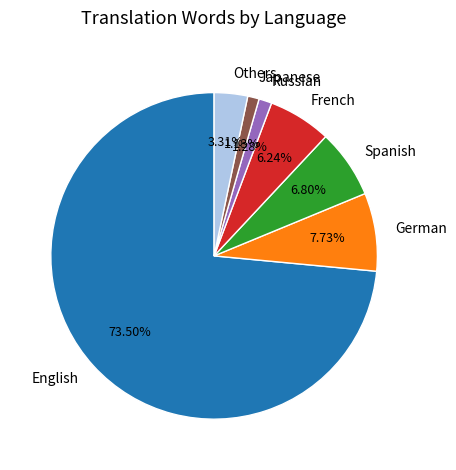

To the nearest percent, what is the difference between the largest and smallest slice percentages?

72%